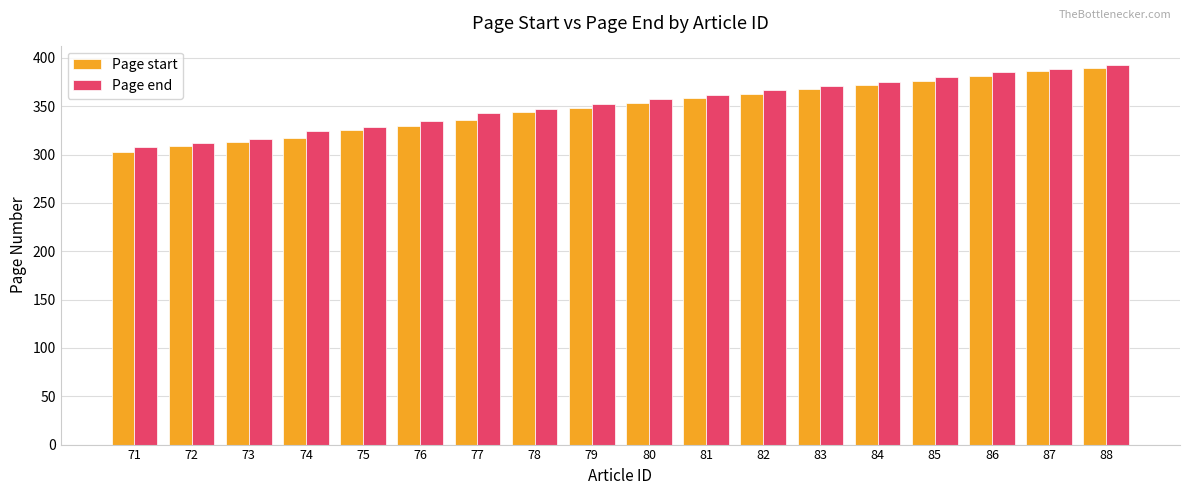

Does the chart contain stacked bars?

No